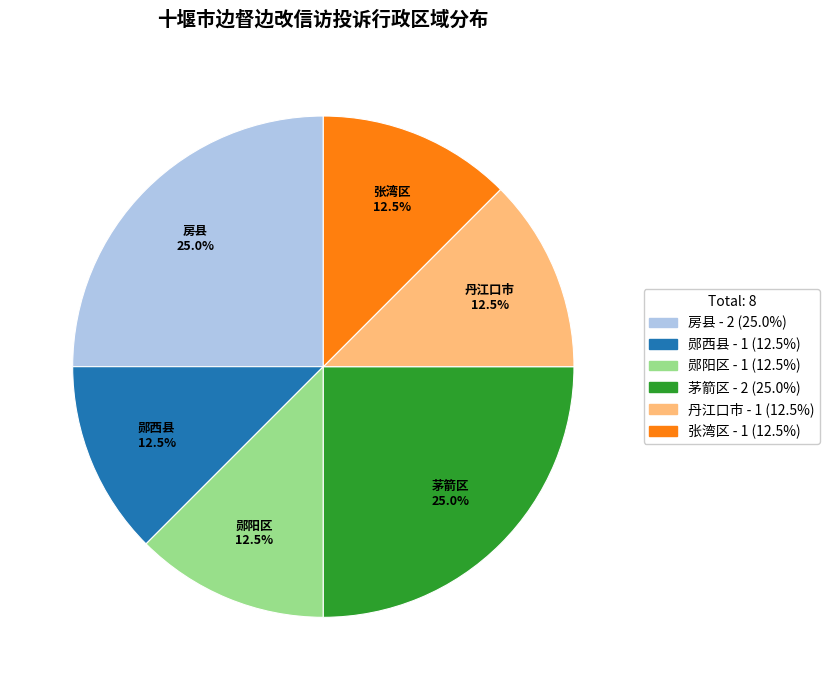

Approximately how many times larger is the value at 丹江口市 compared to 茅箭区?

0.5